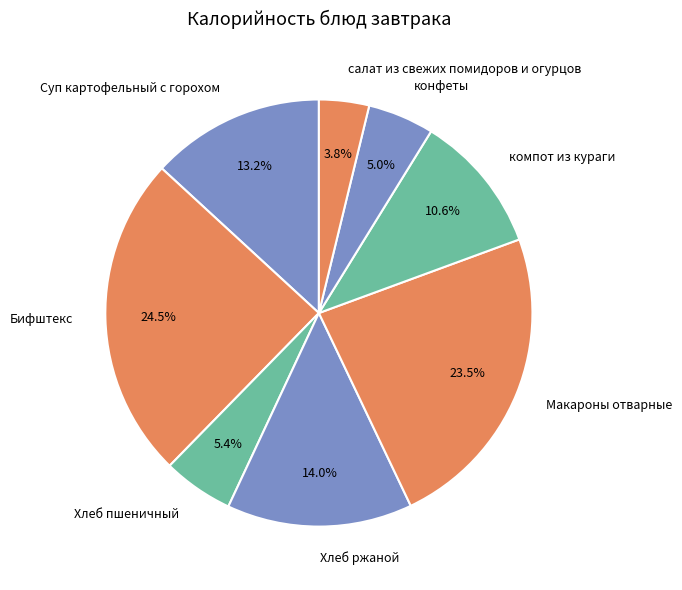

Is салат из свежих помидоров и огурцов the majority of the pie?

No